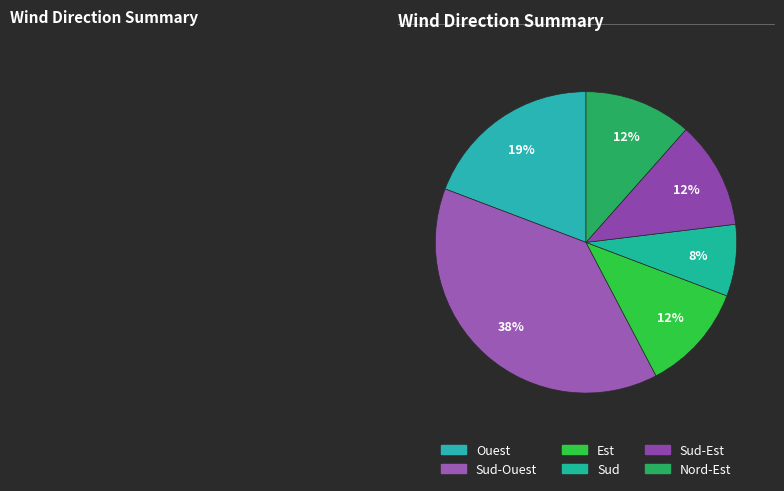

What is the smallest slice in the pie chart?

Sud